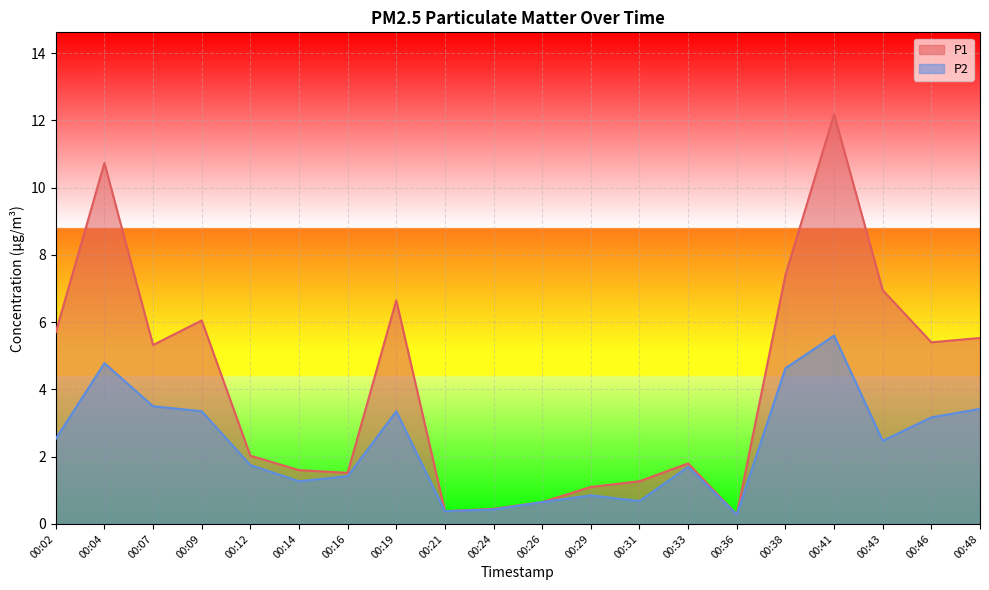

Which series has the largest total across all categories?

P1